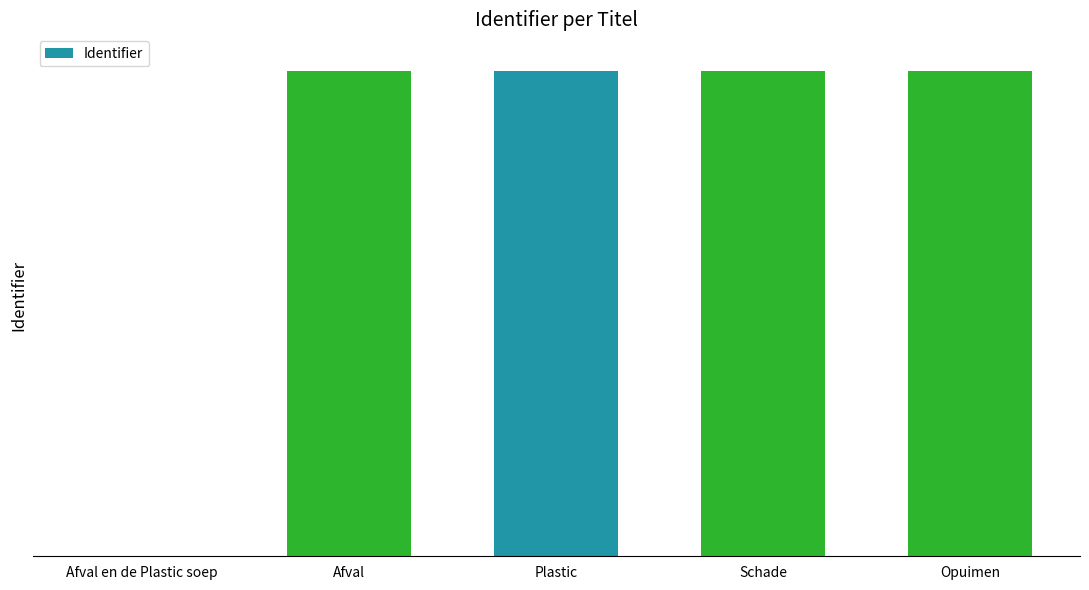

Reading left to right, list all the values displayed in this chart.

Afval en de Plastic soep=0	Afval=7439990	Plastic=7439991	Schade=7439992	Opuimen=7439993